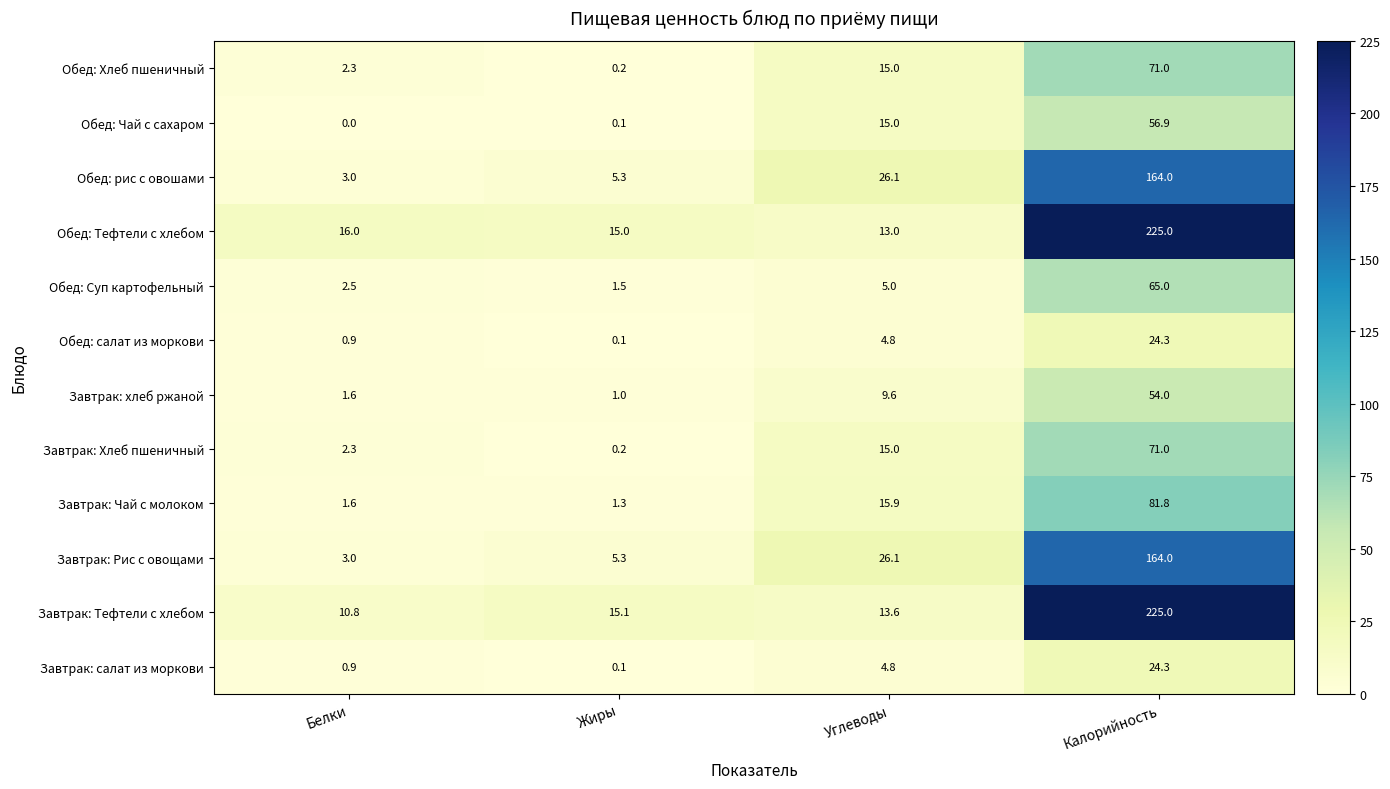

What is the total value across all series at Калорийность?

1226.3